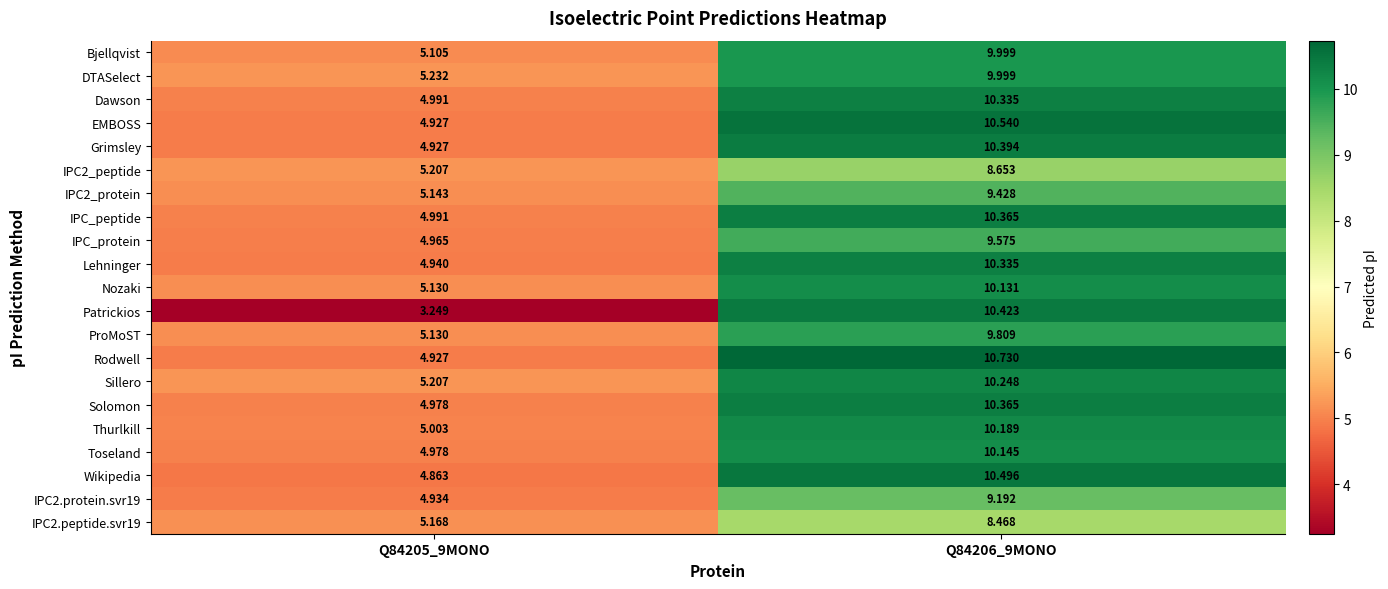

Which series has the largest range (max minus min)?

Patrickios